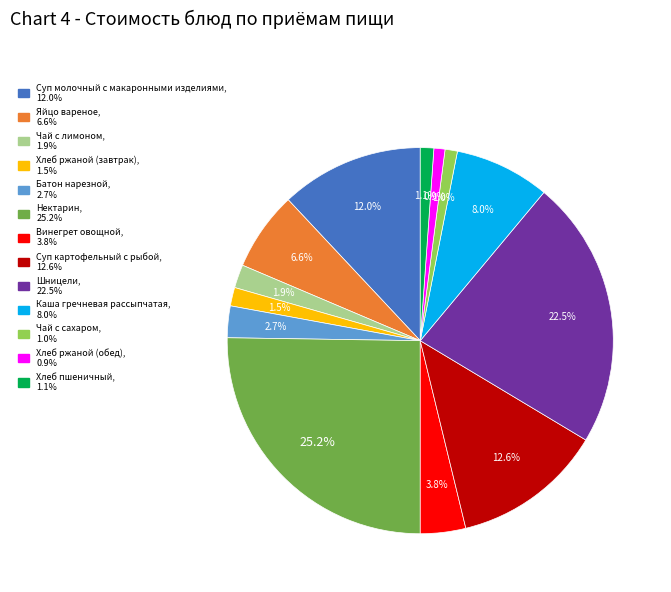

What is the largest slice in the pie chart?

Нектарин